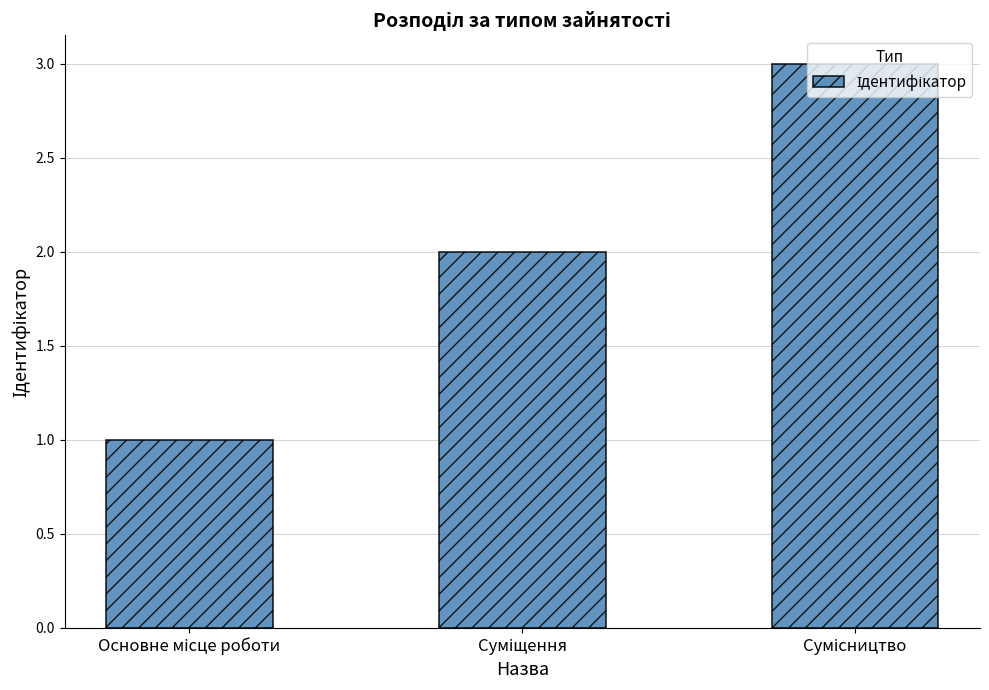

What is the sum of all values?

6